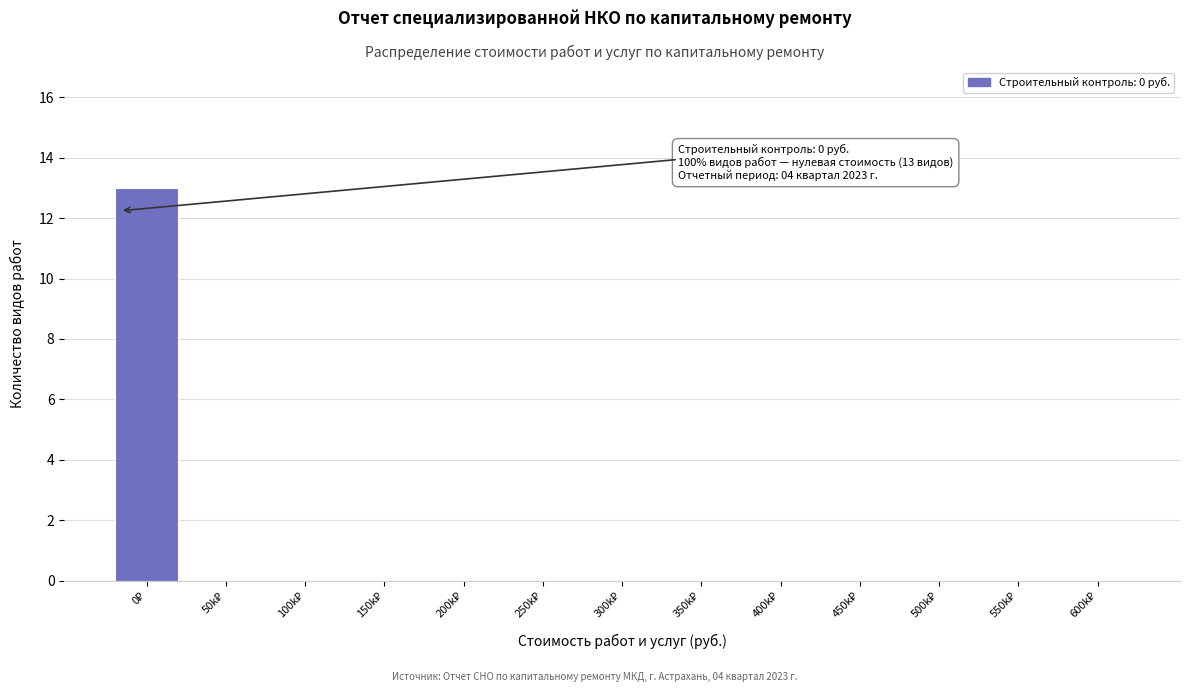

What is the greatest value displayed?

13